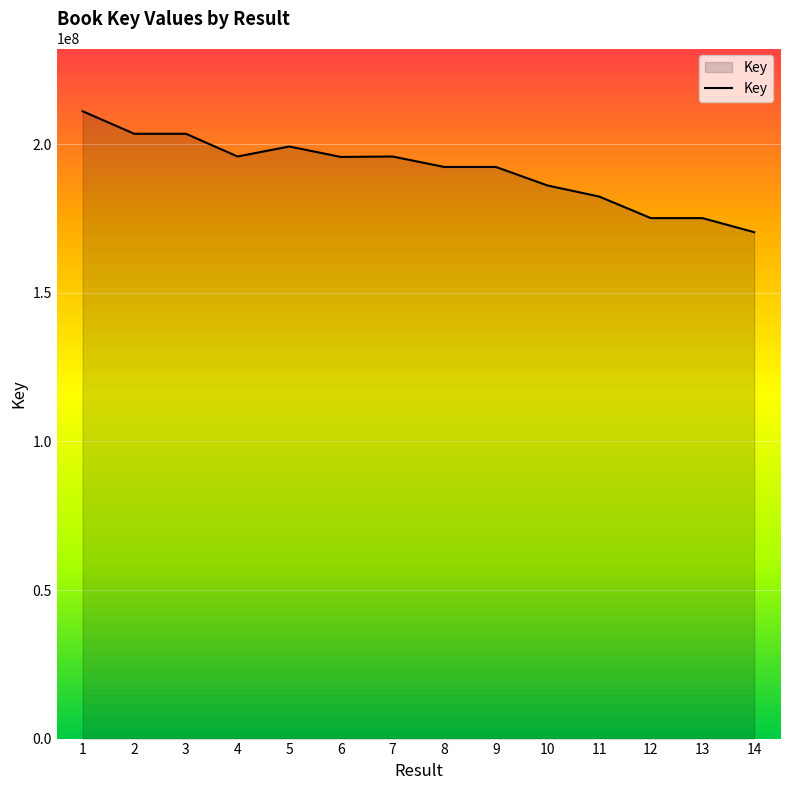

What is the maximum value shown in the chart?

211142430